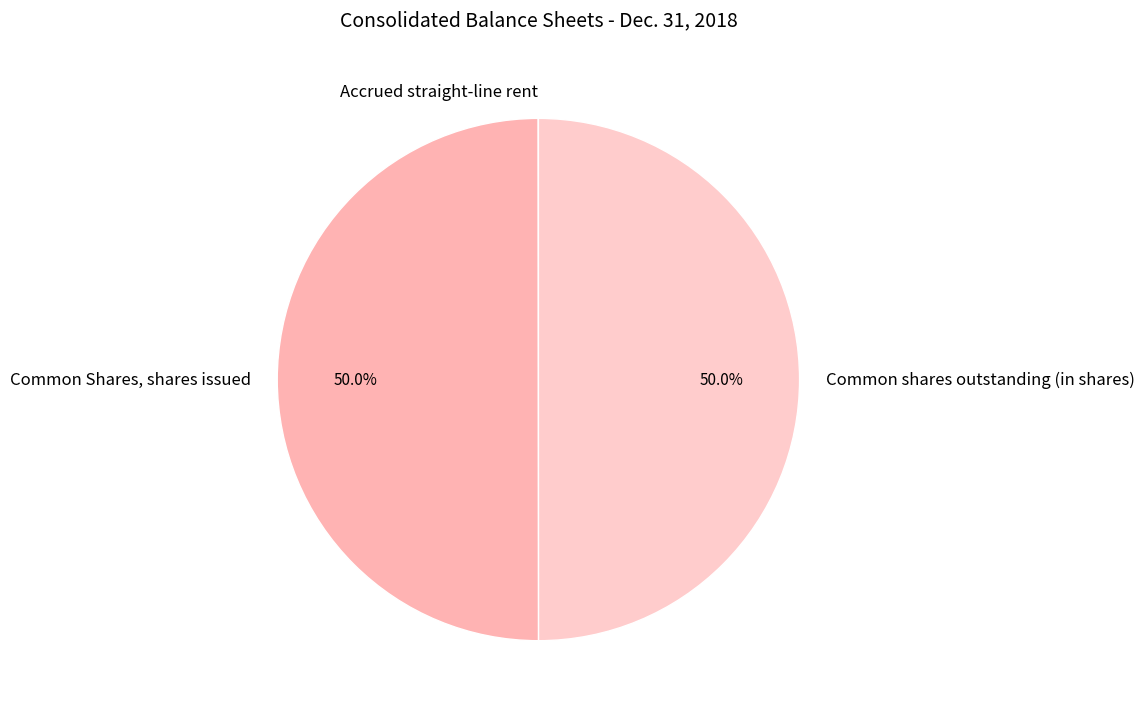

How much of the chart is everything except Common Shares, shares issued?

50.0%